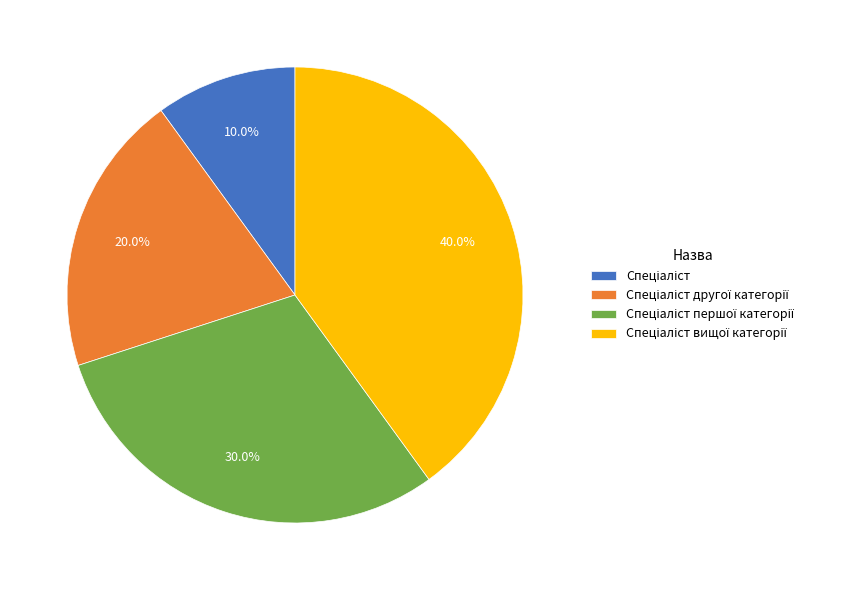

Is there a majority slice in this chart?

No